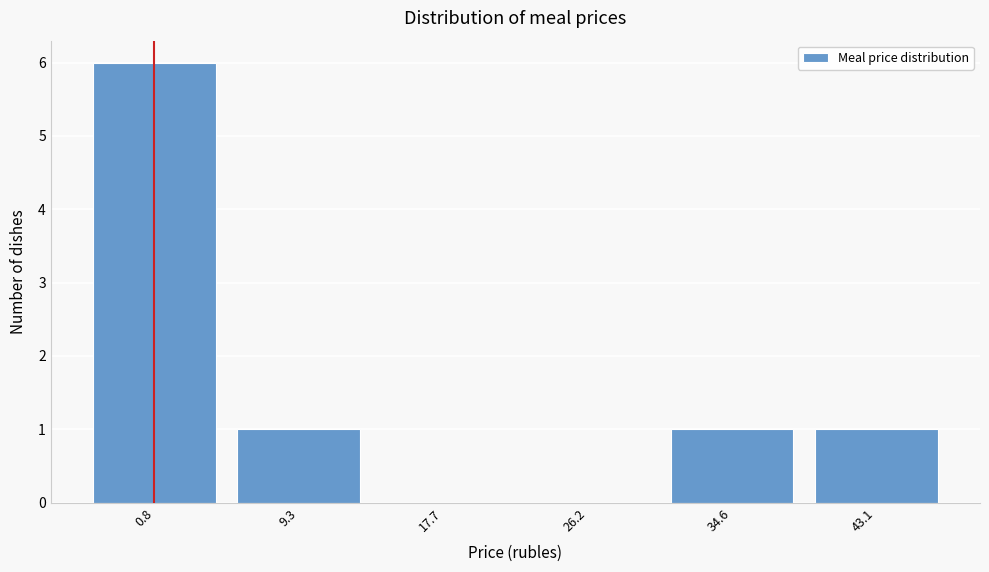

Reading left to right, extract all data points from this chart.

0.8=6	9.3=1	17.7=0	26.2=0	34.6=1	43.1=1